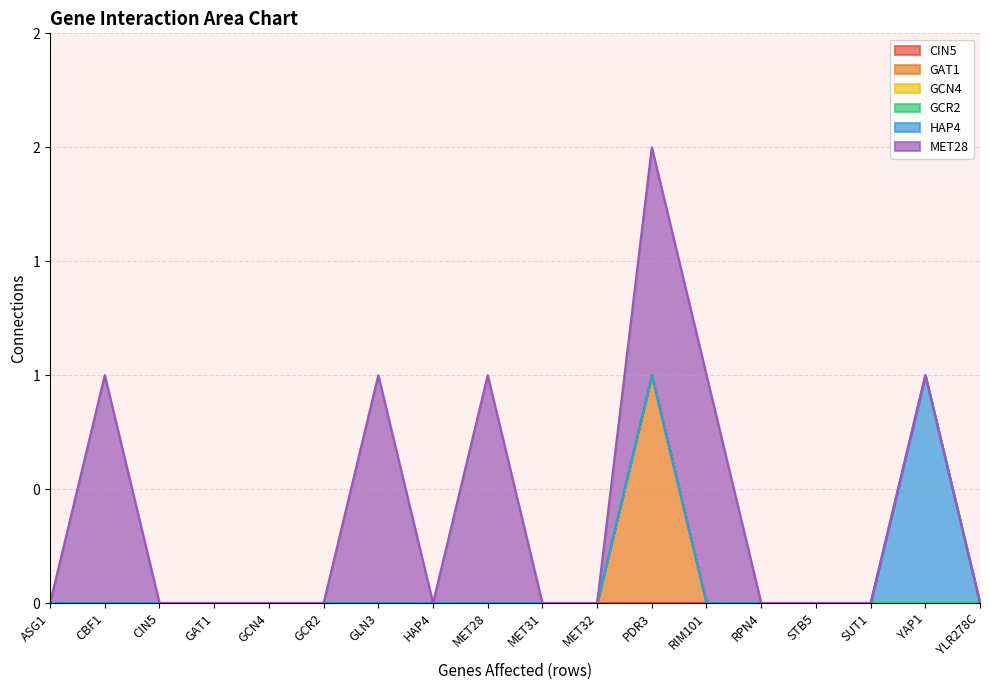

Reading left to right, list all the values displayed in this chart.

CIN5: ASG1=0	CBF1=0	CIN5=0	GAT1=0	GCN4=0	GCR2=0	GLN3=0	HAP4=0	MET28=0	MET31=0	MET32=0	PDR3=0	RIM101=0	RPN4=0	STB5=0	SUT1=0	YAP1=0	YLR278C=0
GAT1: ASG1=0	CBF1=0	CIN5=0	GAT1=0	GCN4=0	GCR2=0	GLN3=0	HAP4=0	MET28=0	MET31=0	MET32=0	PDR3=1	RIM101=0	RPN4=0	STB5=0	SUT1=0	YAP1=0	YLR278C=0
GCN4: ASG1=0	CBF1=0	CIN5=0	GAT1=0	GCN4=0	GCR2=0	GLN3=0	HAP4=0	MET28=0	MET31=0	MET32=0	PDR3=0	RIM101=0	RPN4=0	STB5=0	SUT1=0	YAP1=0	YLR278C=0
GCR2: ASG1=0	CBF1=0	CIN5=0	GAT1=0	GCN4=0	GCR2=0	GLN3=0	HAP4=0	MET28=0	MET31=0	MET32=0	PDR3=0	RIM101=0	RPN4=0	STB5=0	SUT1=0	YAP1=0	YLR278C=0
HAP4: ASG1=0	CBF1=0	CIN5=0	GAT1=0	GCN4=0	GCR2=0	GLN3=0	HAP4=0	MET28=0	MET31=0	MET32=0	PDR3=0	RIM101=0	RPN4=0	STB5=0	SUT1=0	YAP1=1	YLR278C=0
MET28: ASG1=0	CBF1=1	CIN5=0	GAT1=0	GCN4=0	GCR2=0	GLN3=1	HAP4=0	MET28=1	MET31=0	MET32=0	PDR3=1	RIM101=1	RPN4=0	STB5=0	SUT1=0	YAP1=0	YLR278C=0